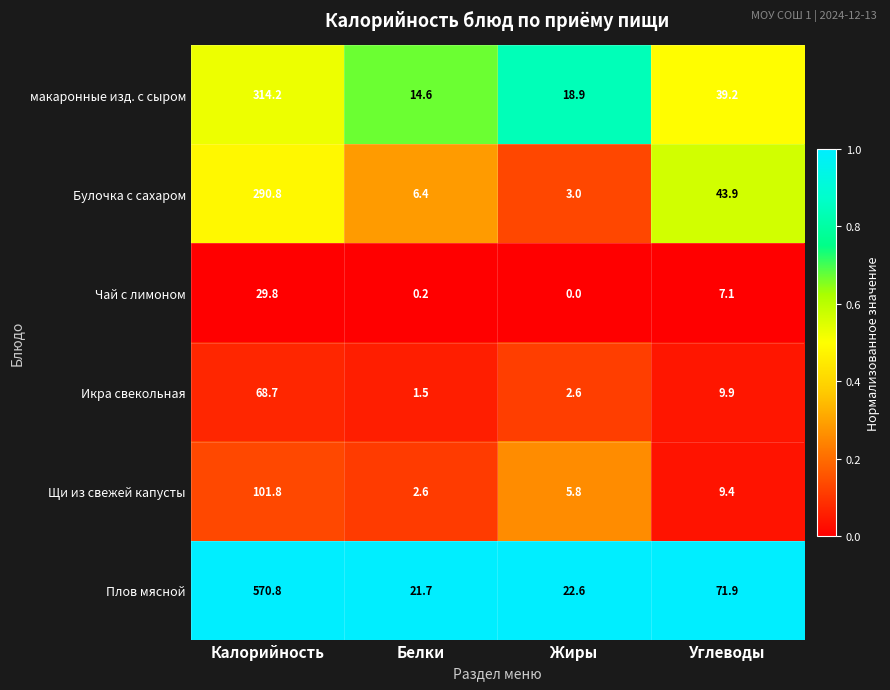

The value of макаронные изд. с сыром at Жиры is 12.0. True or false?

False